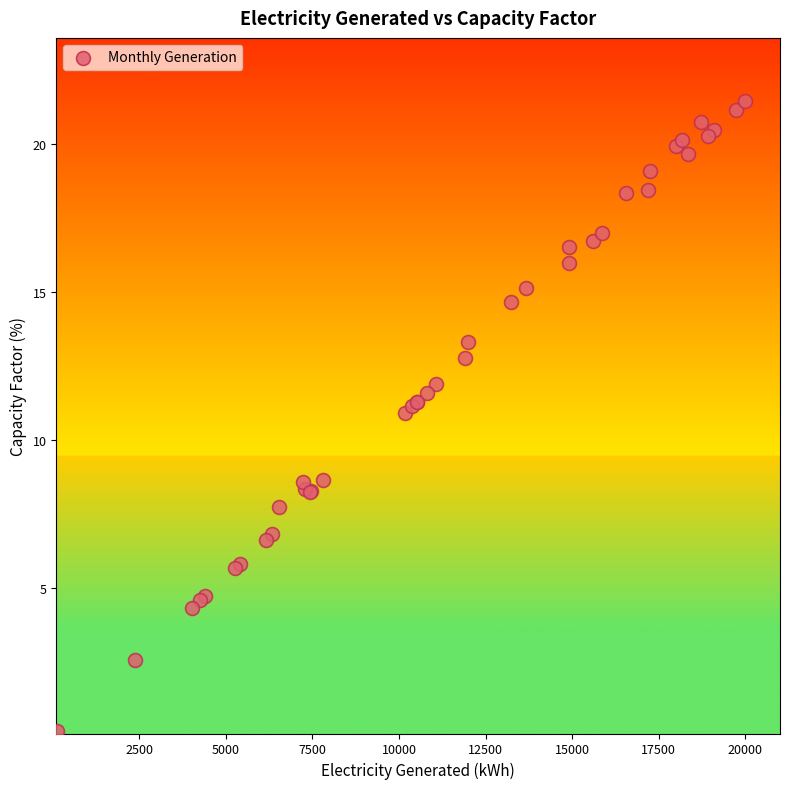

What Y value in the scatter plot is closest to 10?

10.9